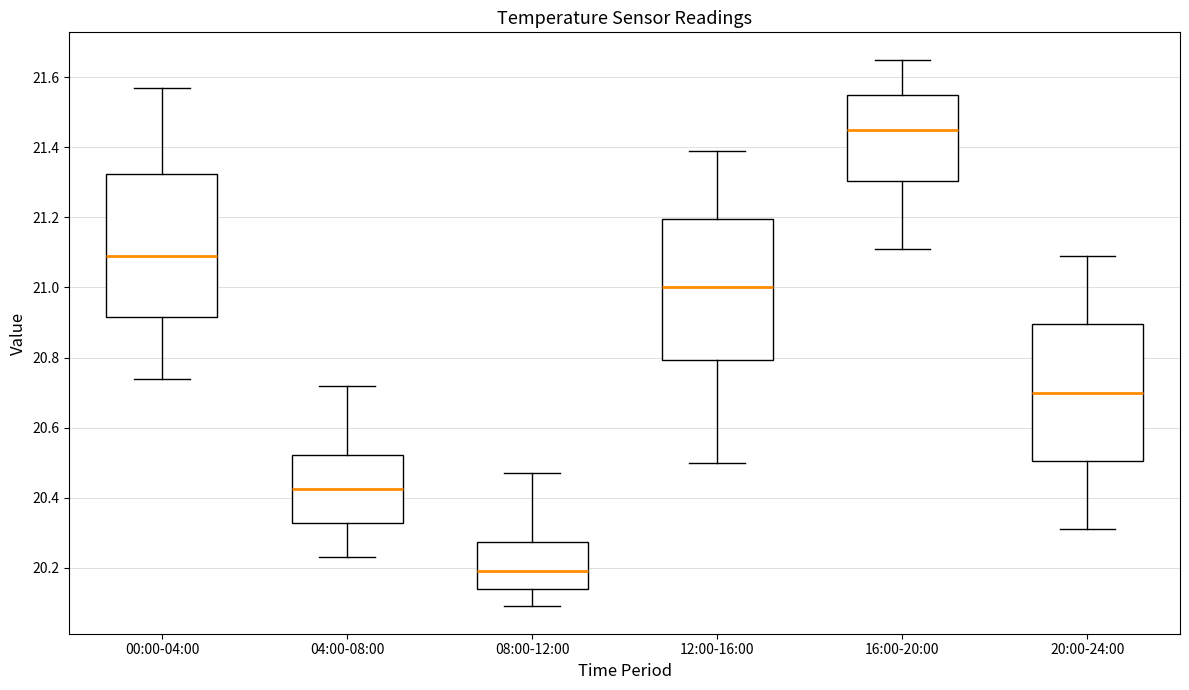

Reading left to right, read every box against the y-axis: the position of its median line, the range the box covers, and the ends of its whiskers. The values are not printed on the chart, so give them approximately, as read against the axis.

00:00-04:00: median 21.10, box 20.92 to 21.32, whiskers 20.74 to 21.58
04:00-08:00: median 20.42, box 20.32 to 20.52, whiskers 20.24 to 20.72
08:00-12:00: median 20.20, box 20.14 to 20.28, whiskers 20.10 to 20.48
12:00-16:00: median 21.00, box 20.80 to 21.20, whiskers 20.50 to 21.40
16:00-20:00: median 21.46, box 21.30 to 21.56, whiskers 21.12 to 21.66
20:00-24:00: median 20.70, box 20.50 to 20.90, whiskers 20.32 to 21.10